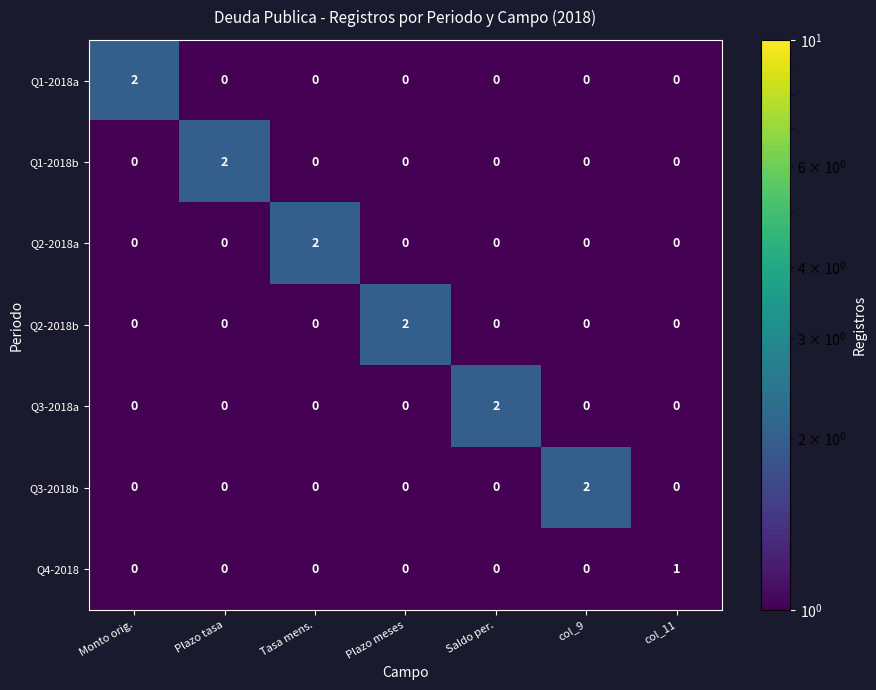

Count the Q4-2018 values in the range 0 to 1.

7